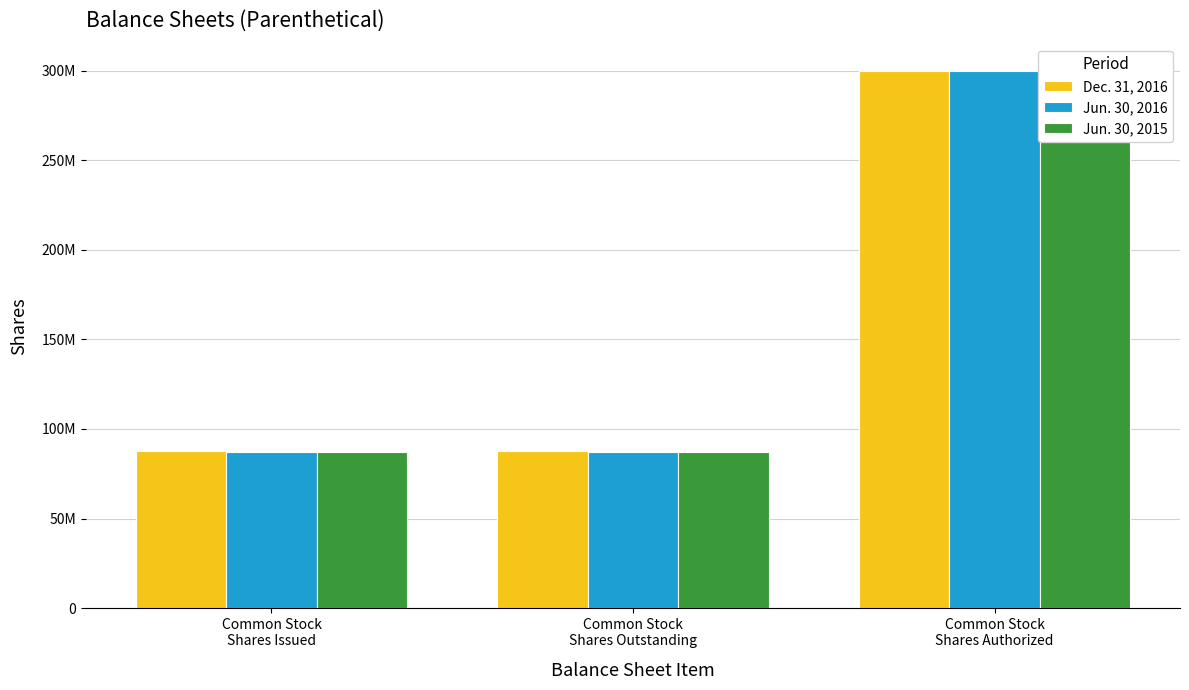

At which label is Jun. 30, 2016 closest to 193580000?

Common Stock
Shares Issued